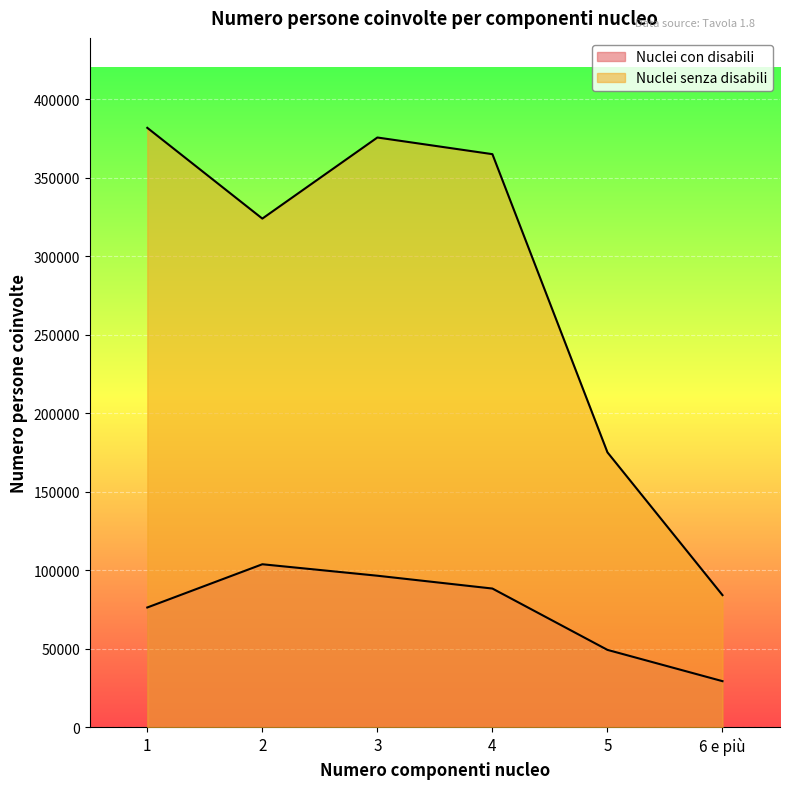

What is the sum of all Nuclei senza disabili values?

1706061